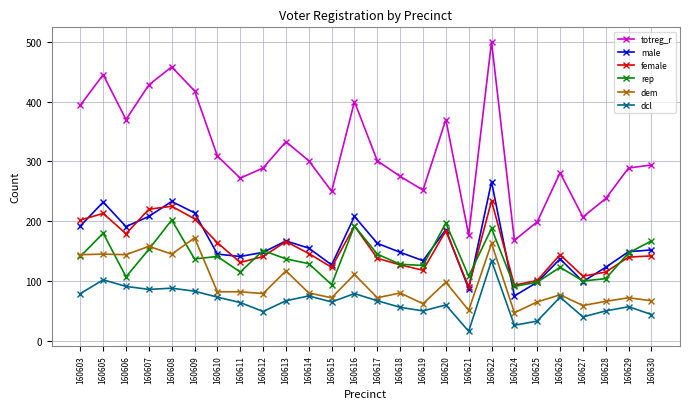

What is the total value across all series at 160610?

914